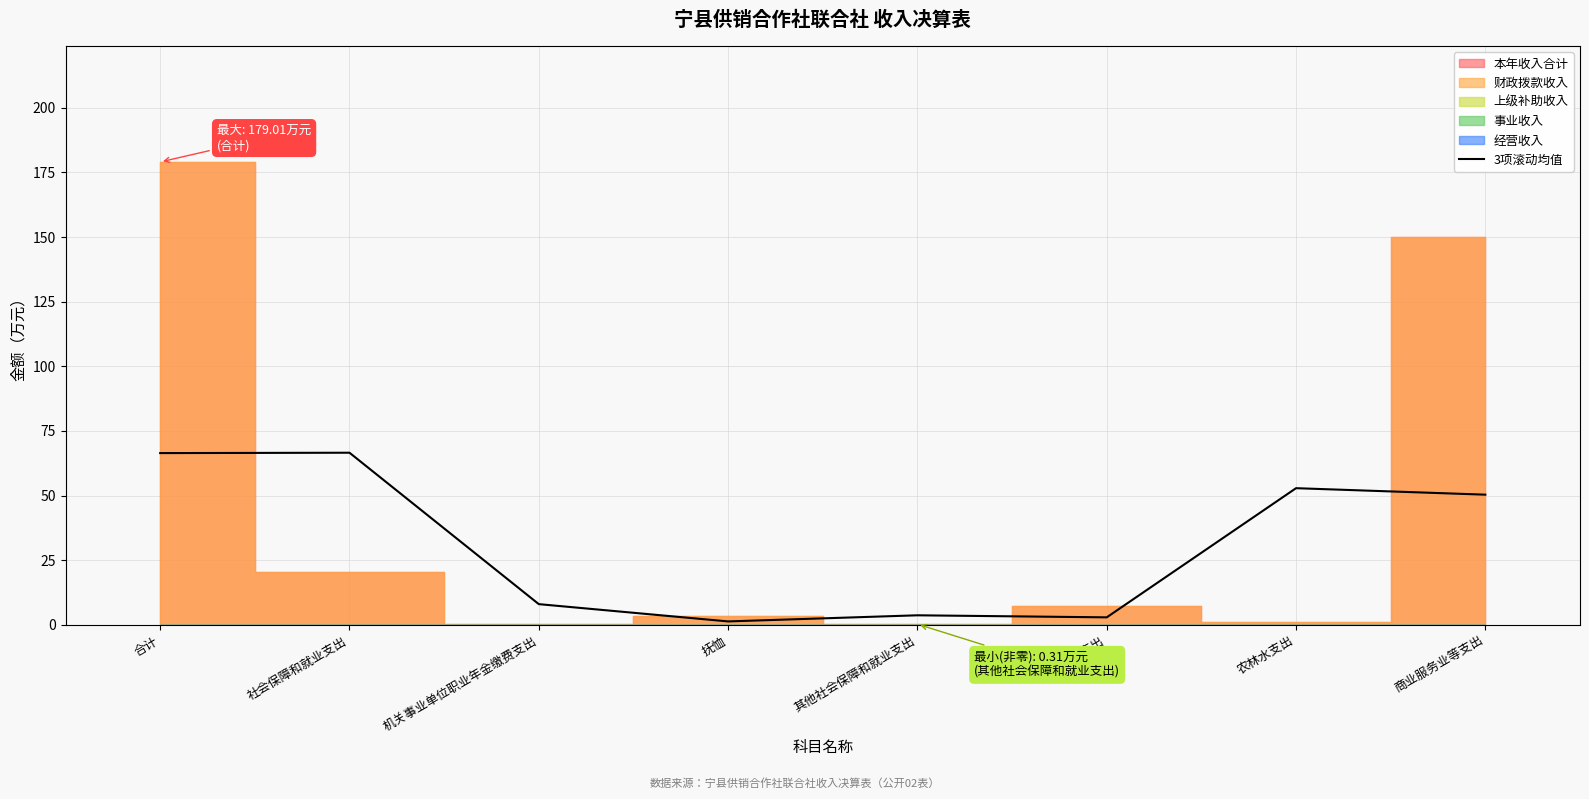

The value of 3项滚动均值 at 机关事业单位职业年金缴费支出 is 8.0. True or false?

True